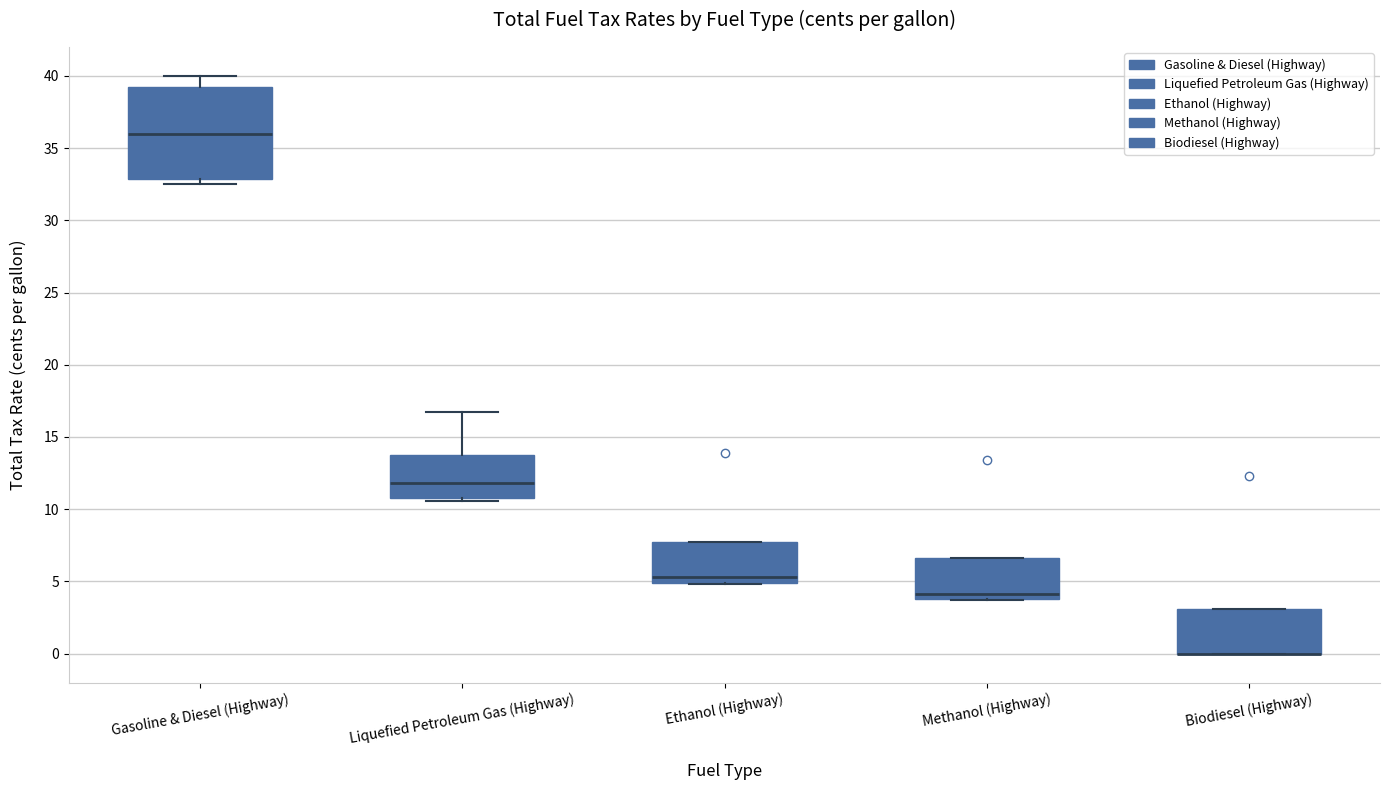

Reading left to right, transcribe this box plot: for each box, give where its median line is, the range the box spans, and where its two whiskers end, as read against the y-axis. The values are not printed on the chart, so give them approximately, as read against the axis.

Gasoline & Diesel (Highway): median 36.0, box 33.0 to 39.5, whiskers 32.5 to 40.0
Liquefied Petroleum Gas (Highway): median 12.0, box 11.0 to 14.0, whiskers 10.5 to 16.5
Ethanol (Highway): median 5.5, box 5.0 to 8.0, whiskers 5.0 to 8.0
Methanol (Highway): median 4.0 (just above the box's lower edge), box 4.0 to 6.5, whiskers 3.5 to 6.5
Biodiesel (Highway): median 0.0 (drawn on the box's lower edge), box 0.0 to 3.0, whiskers 0.0 to 3.0